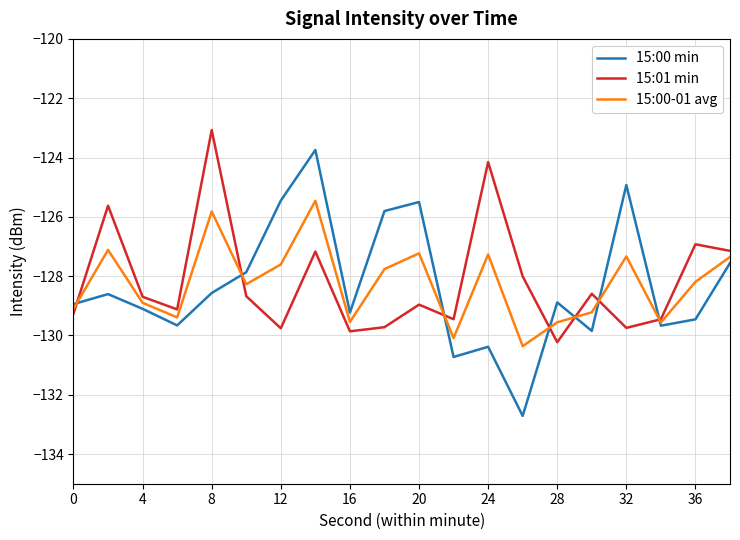

Which series has the largest range (max minus min)?

15:00 min